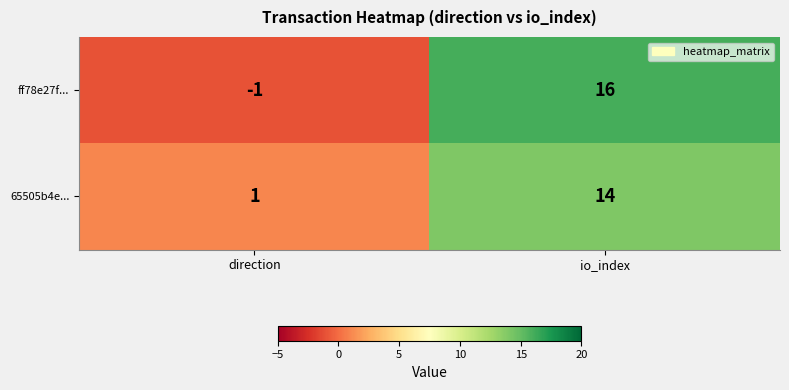

Which category has the highest value across all series?

io_index